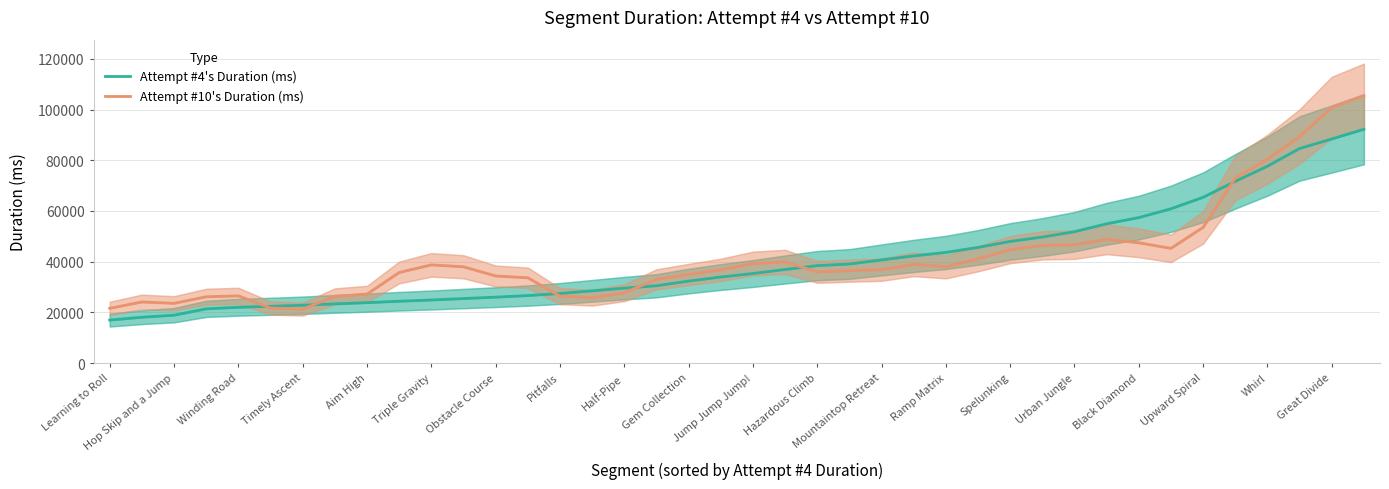

Which series has the widest spread of values?

Attempt #10's Duration (ms)